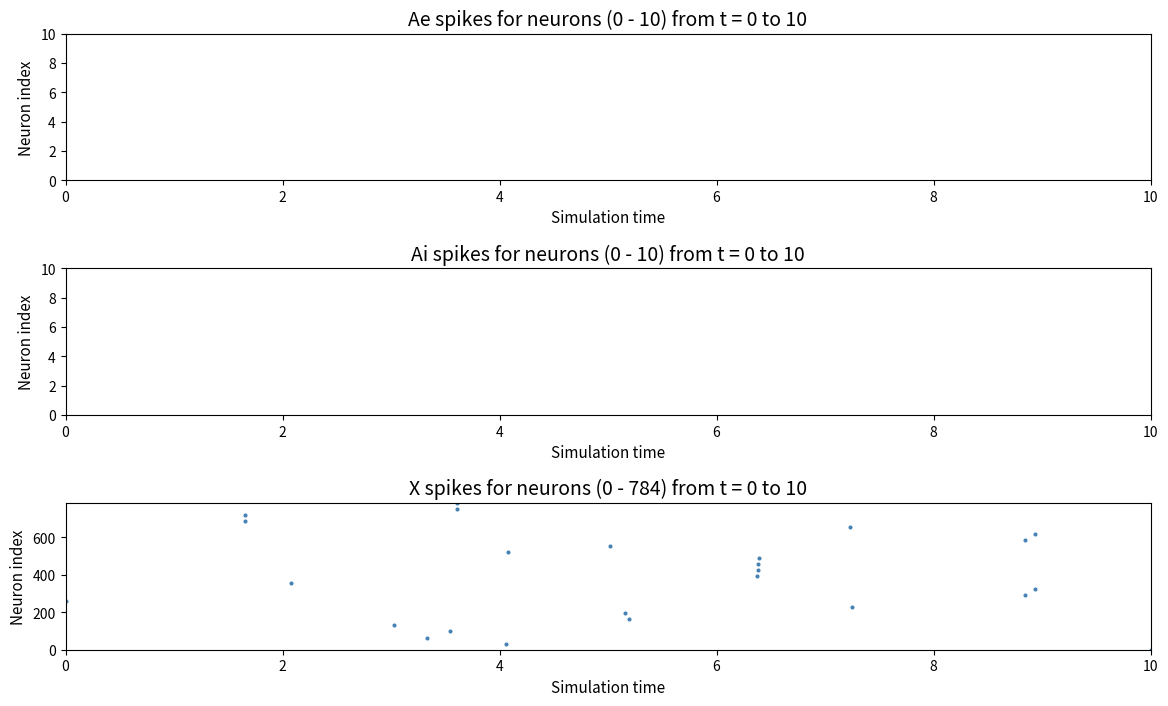

List the coordinates of all points as (Y, X) pairs, reading left to right.

(261.3, 0.0)  (718.7, 1.7)  (686.0, 1.7)  (359.3, 2.1)  (130.7, 3.0)  (65.3, 3.3)  (98.0, 3.5)  (751.3, 3.6)  (784.0, 3.6)  (32.7, 4.1)  (522.7, 4.1)  (555.3, 5.0)  (196.0, 5.2)  (163.3, 5.2)  (392.0, 6.4)  (424.7, 6.4)  (457.3, 6.4)  (490.0, 6.4)  (653.3, 7.2)  (228.7, 7.2)  (588.0, 8.8)  (294.0, 8.8)  (620.7, 8.9)  (326.7, 8.9)  (0.0, 10.0)